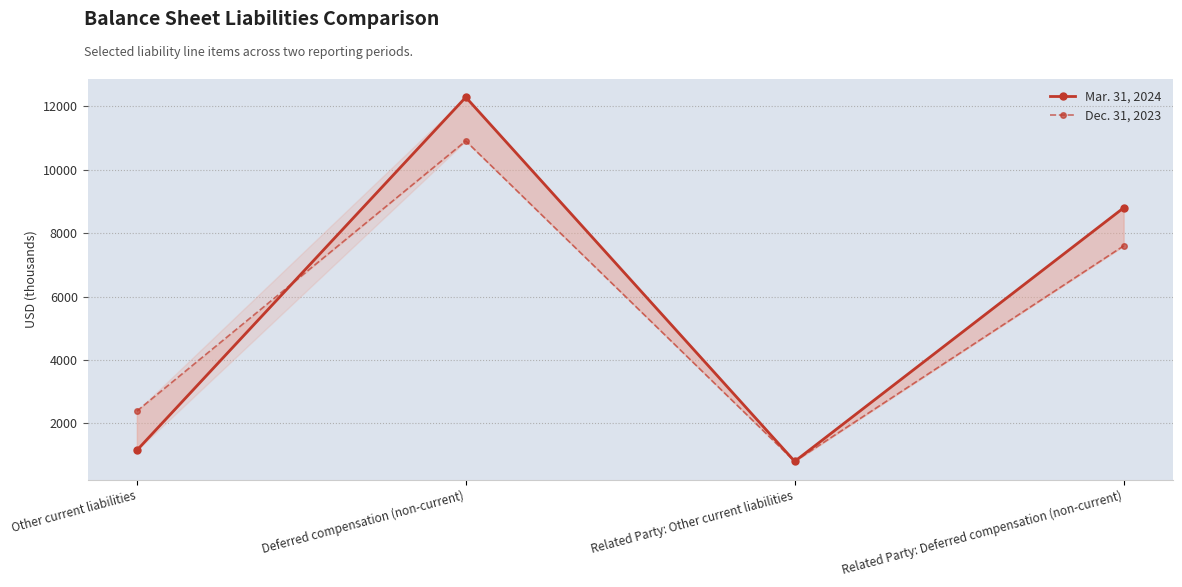

The Mar. 31, 2024 series shows 19268 at Deferred compensation (non-current). True or false?

False